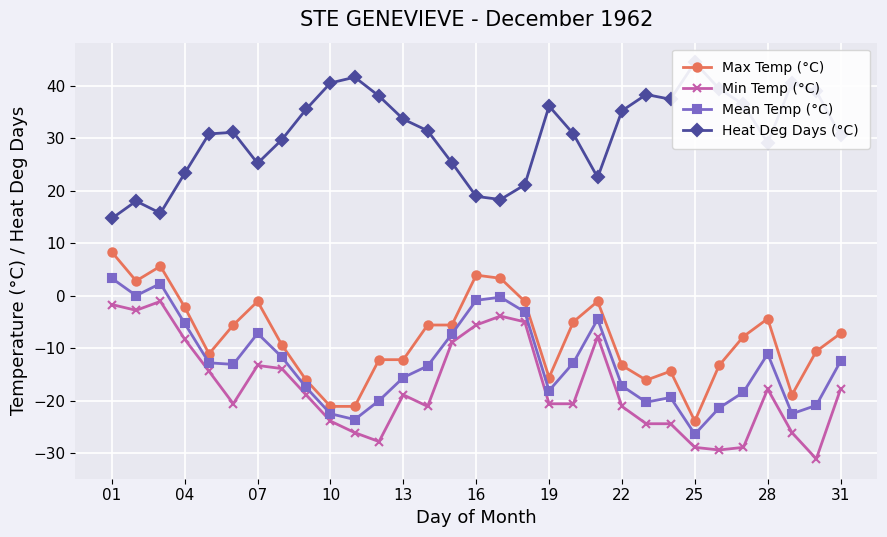

True or false: Max Temp (°C) and Min Temp (°C) intersect in this chart.

False